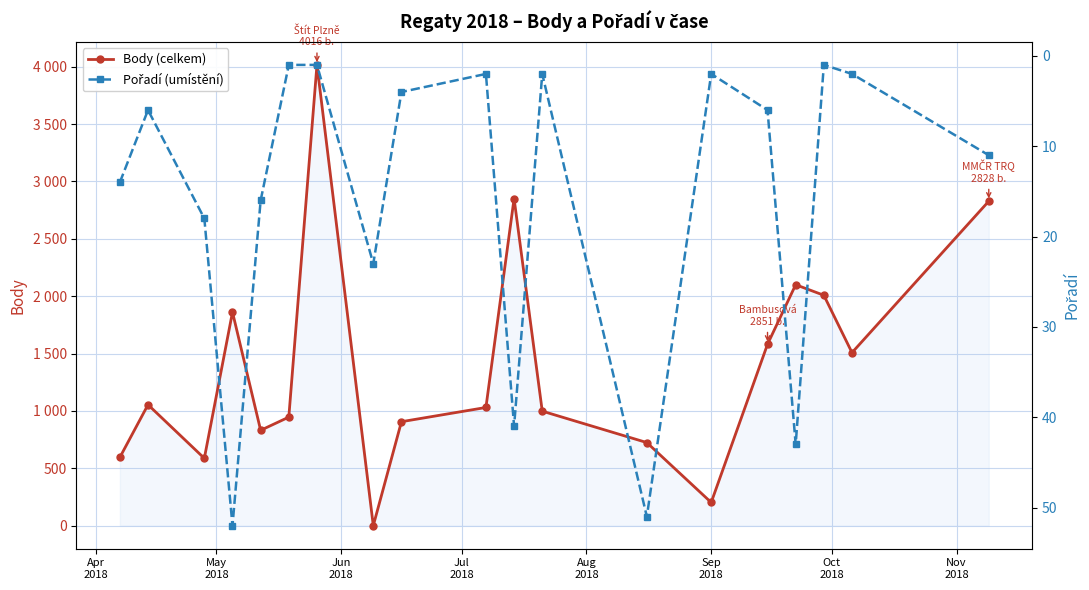

Reading left to right, transcribe all the data shown in this chart.

Body (celkem): 595	1054	587	1861	831	946	4016	0	906	1030	2851	998	724	202	1581	2100	2008	1508	2828
Pořadí (umístění): 14	6	18	52	16	1	1	23	4	2	41	2	51	2	6	43	1	2	11